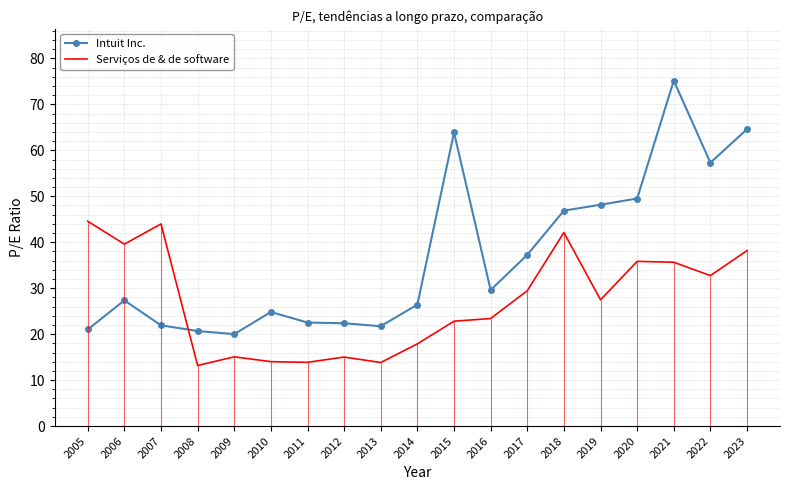

At which category does Serviços de & de software reach its first local peak?

2007